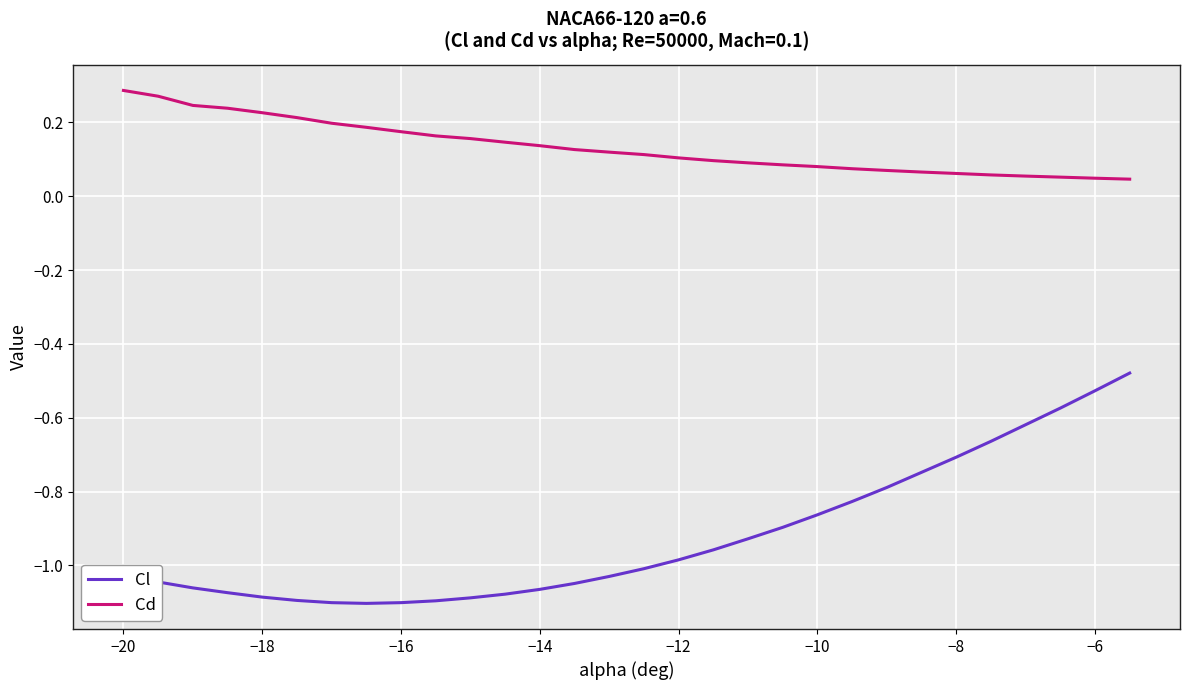

Which series has the largest total across all categories?

Cd